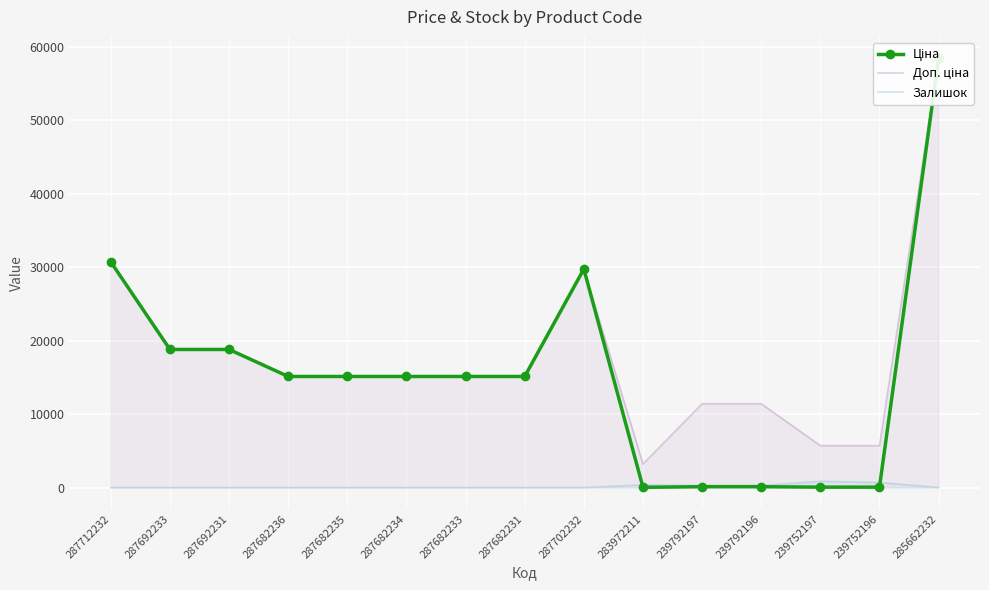

Rank the categories by Ціна value from lowest to highest.

283972211, 239752197, 239752196, 239792197, 239792196, 287682236, 287682235, 287682234, 287682233, 287682231, 287692233, 287692231, 287702232, 287712232, 285662232